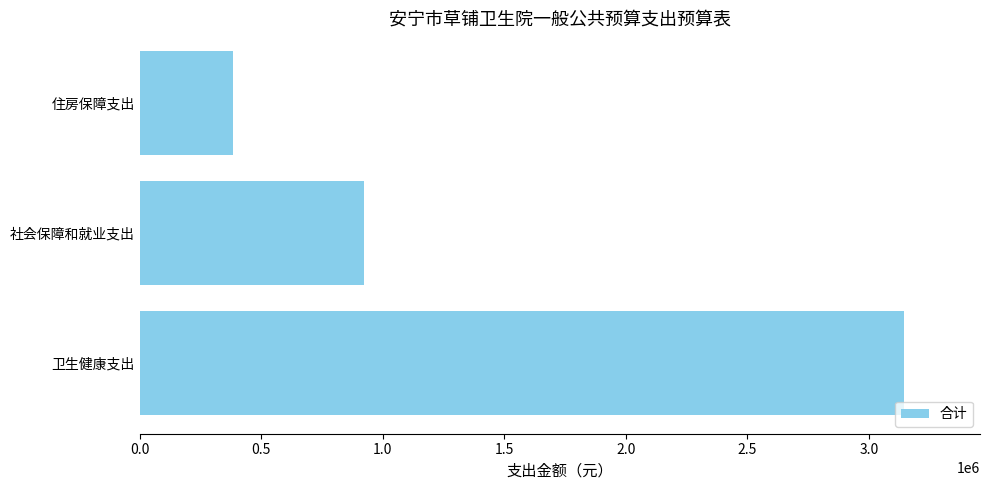

Rank the categories by value from lowest to highest.

住房保障支出, 社会保障和就业支出, 卫生健康支出